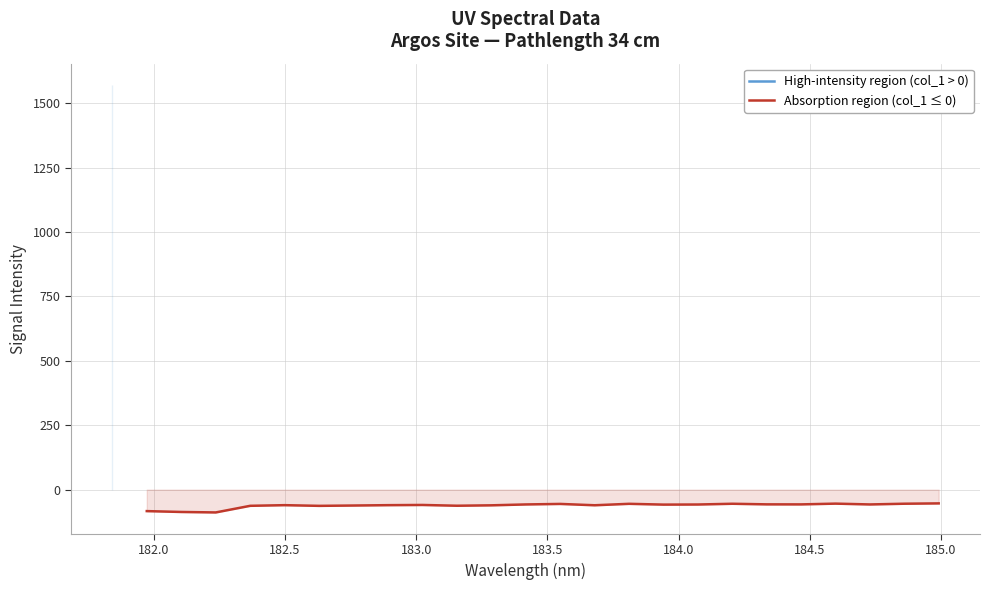

True or false: Absorption region (col_1 ≤ 0) has a value of -102.9 at 12.

False